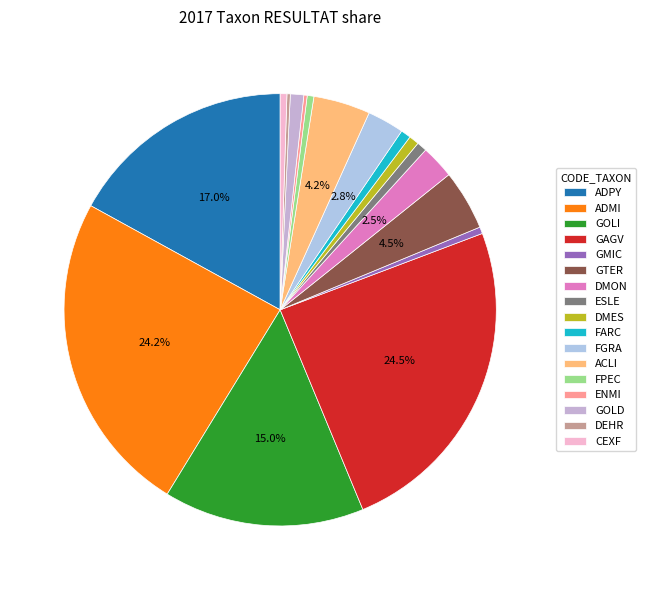

To the nearest percent, what is the difference between the GOLD and ACLI slice percentages?

3%